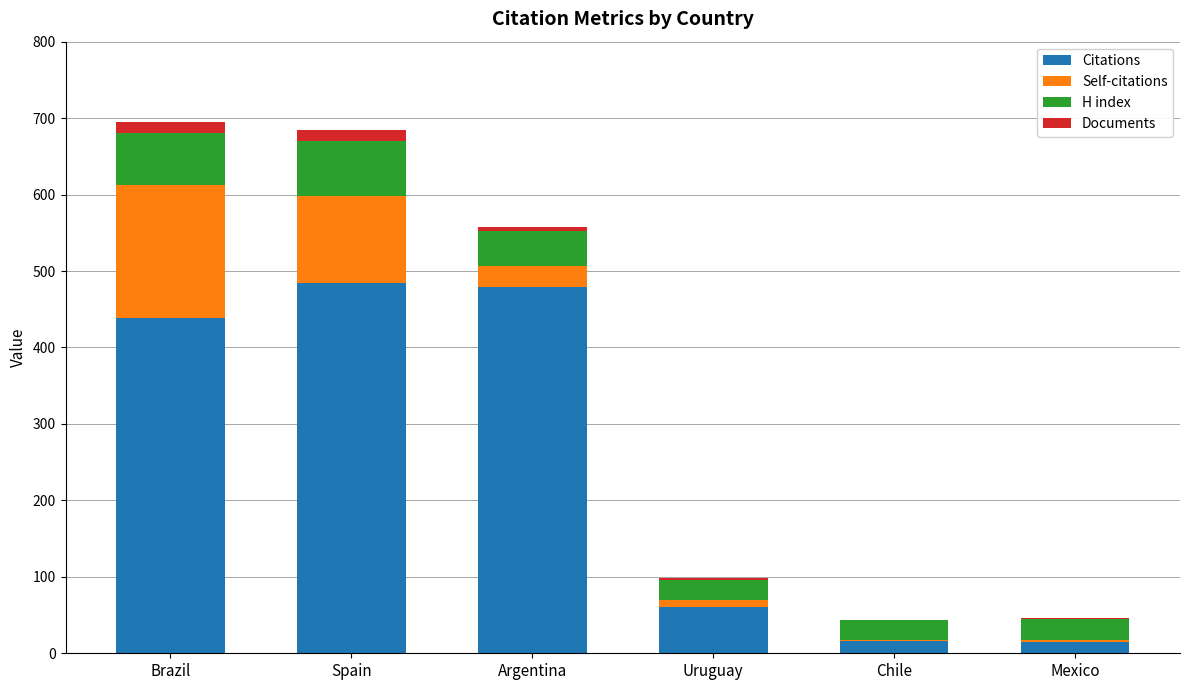

The value of Citations at Argentina is 247. True or false?

False